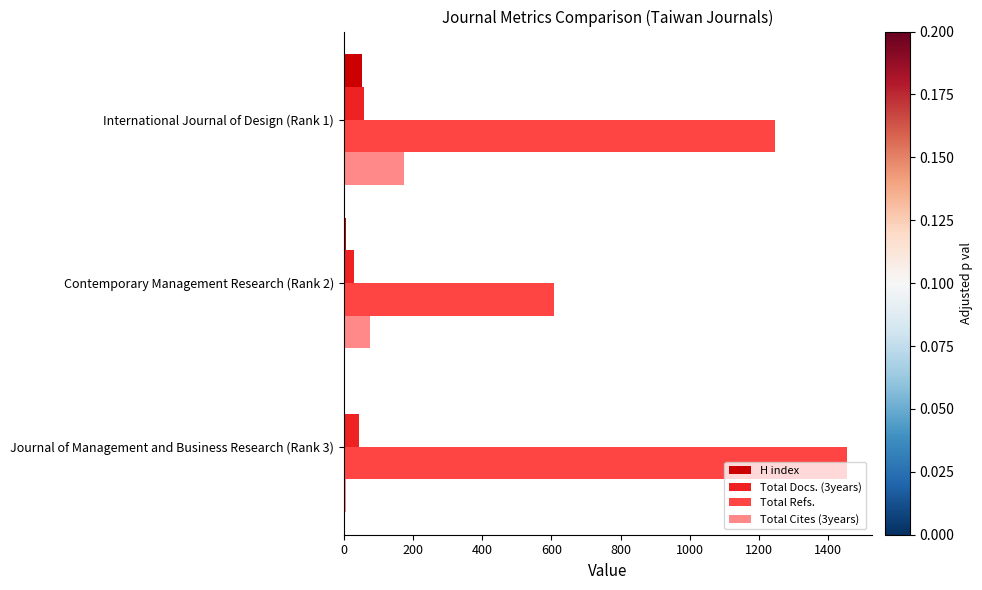

Is the value of Total Cites (3years) at International Journal of Design (Rank 1) greater than the value of H index at International Journal of Design (Rank 1)?

Yes